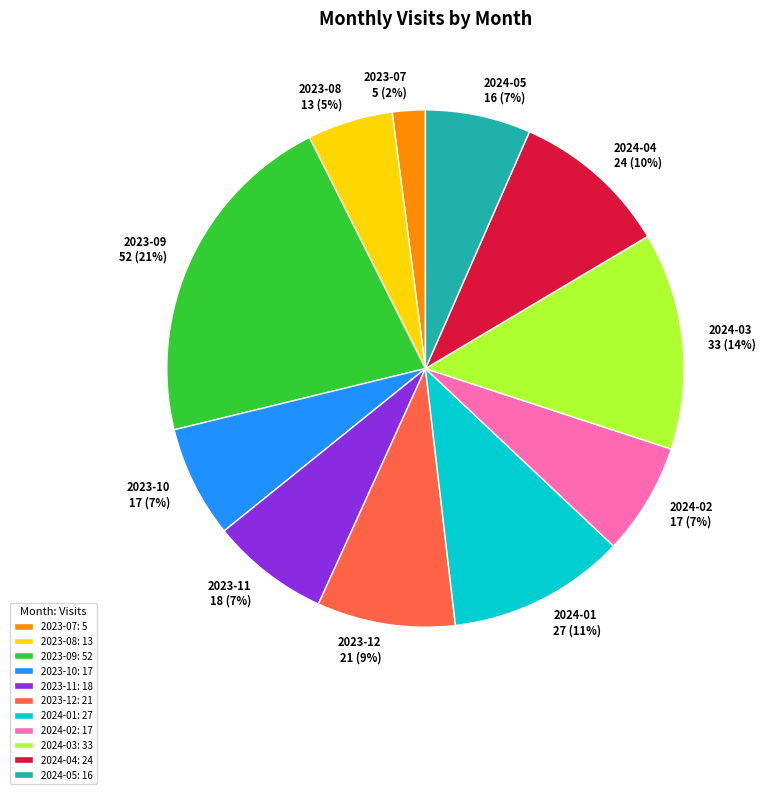

Which has a higher value, 2024-03: 33 or 2024-04: 24?

2024-03: 33